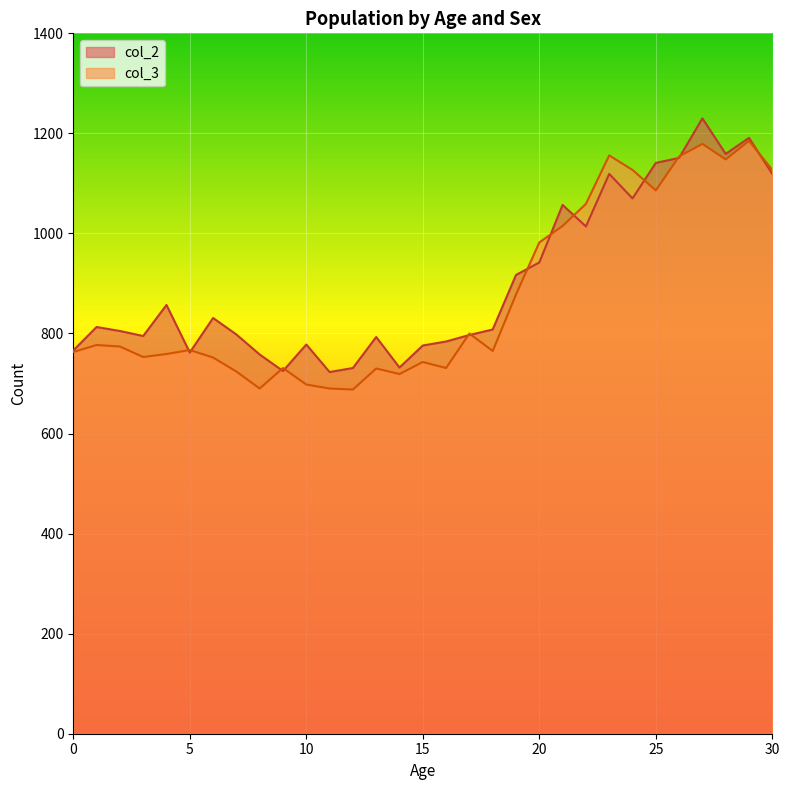

Where does the col_3 series first go above 767?

1